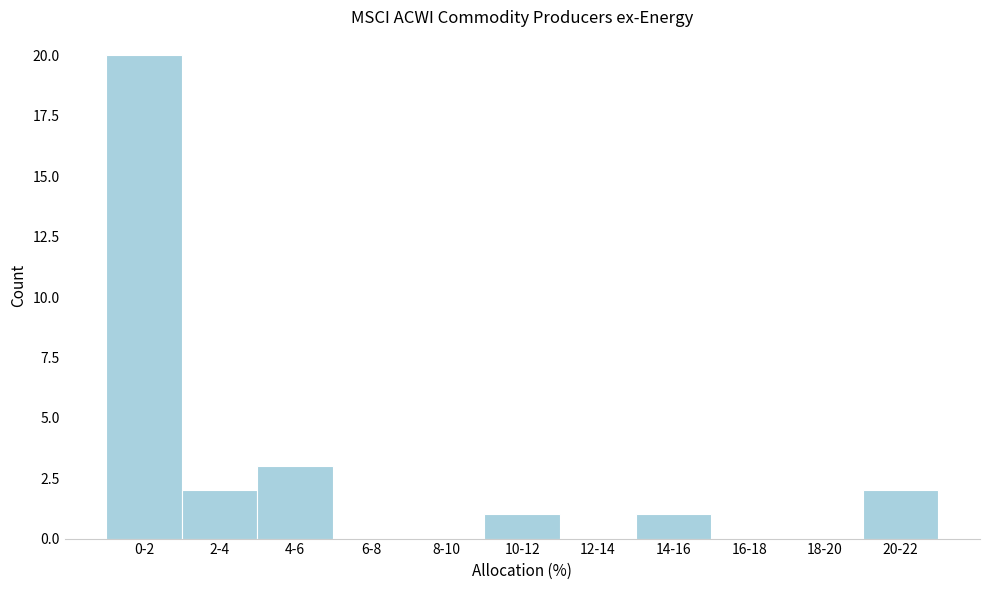

Reading right to left, what are all the values shown in this chart?

20-22=2	18-20=0	16-18=0	14-16=1	12-14=0	10-12=1	8-10=0	6-8=0	4-6=3	2-4=2	0-2=20